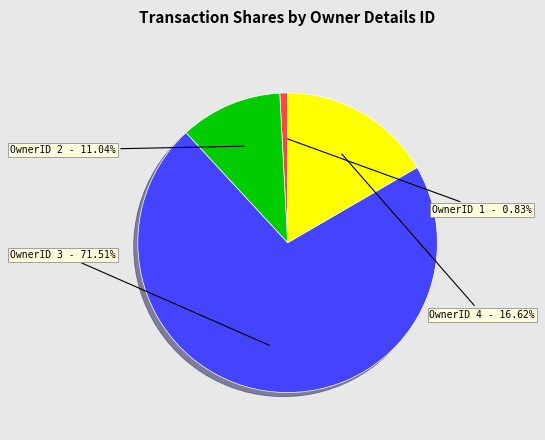

To the nearest percent, what is the difference between the largest and smallest slice percentages?

71%